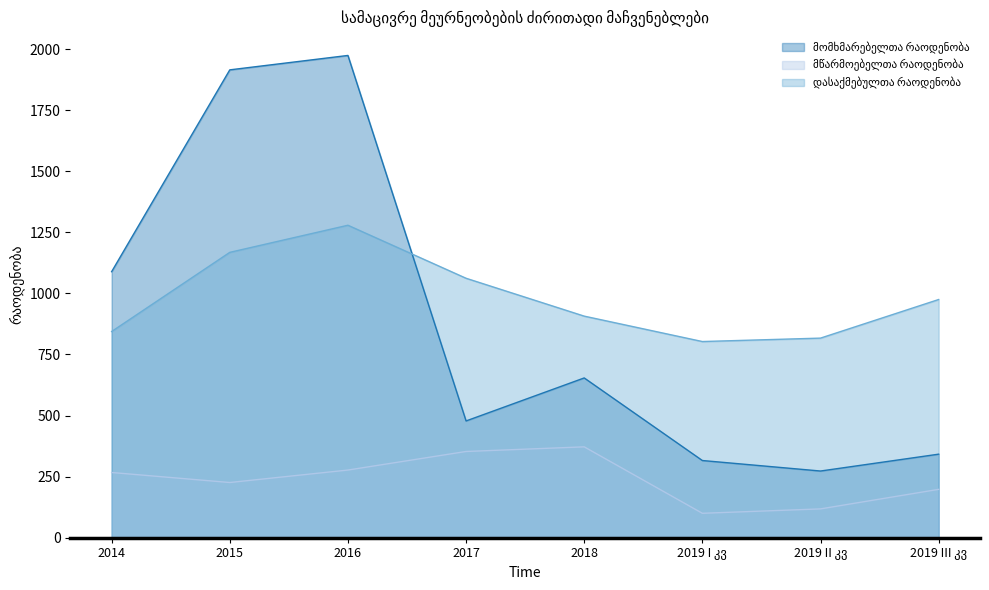

What is the value of the მომხმარებელთა რაოდენობა point at the 8th from the left?

342